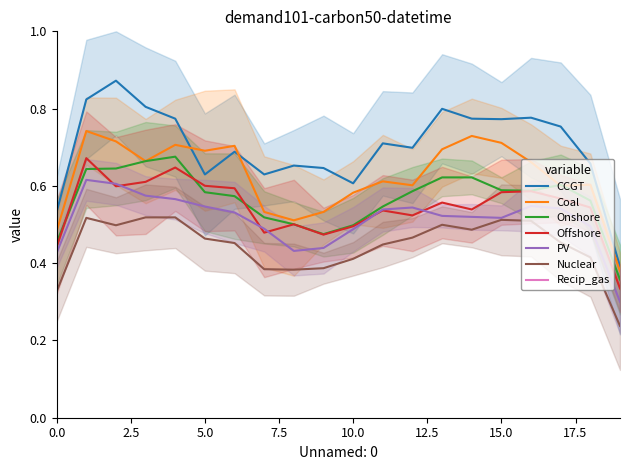

What is the value of the CCGT point at the 10th from the left?

0.6